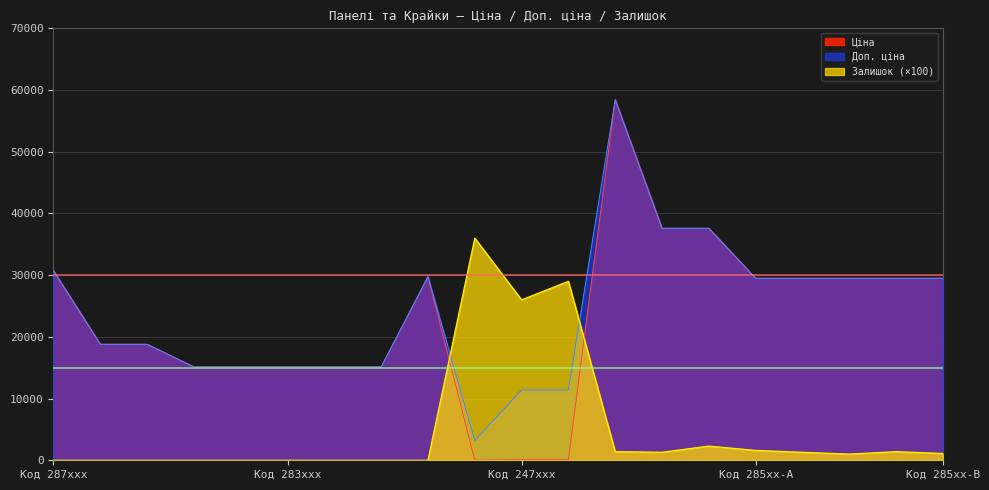

What is the sum of all Ціна values?

454989.5